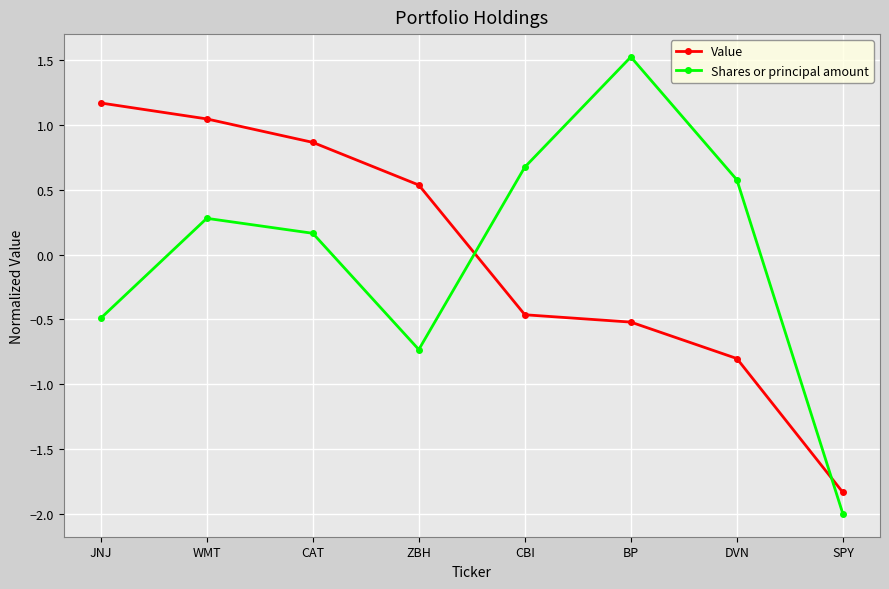

Rank the categories by Value value from lowest to highest.

SPY, DVN, BP, CBI, ZBH, CAT, WMT, JNJ